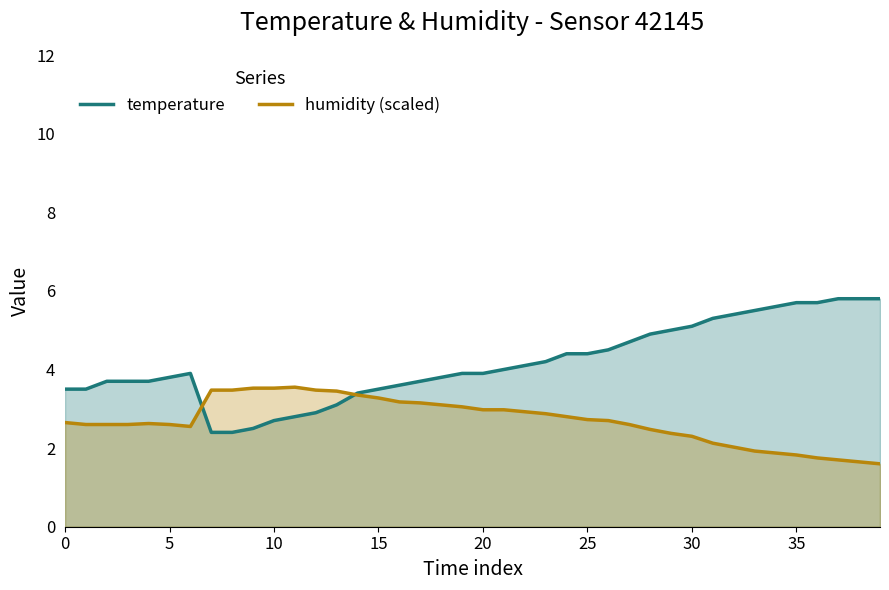

What is the greatest value displayed?

5.8